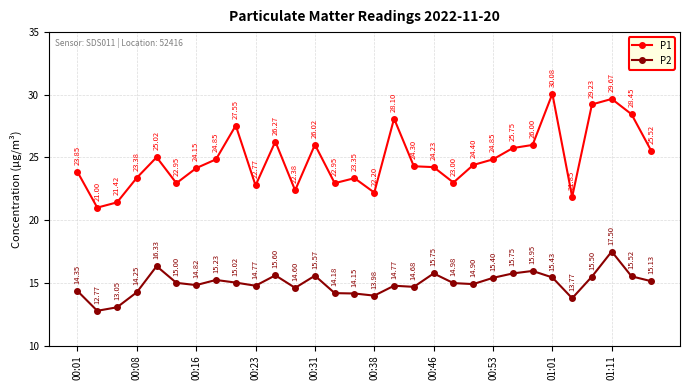

How many values in the P1 series exceed 24?

18